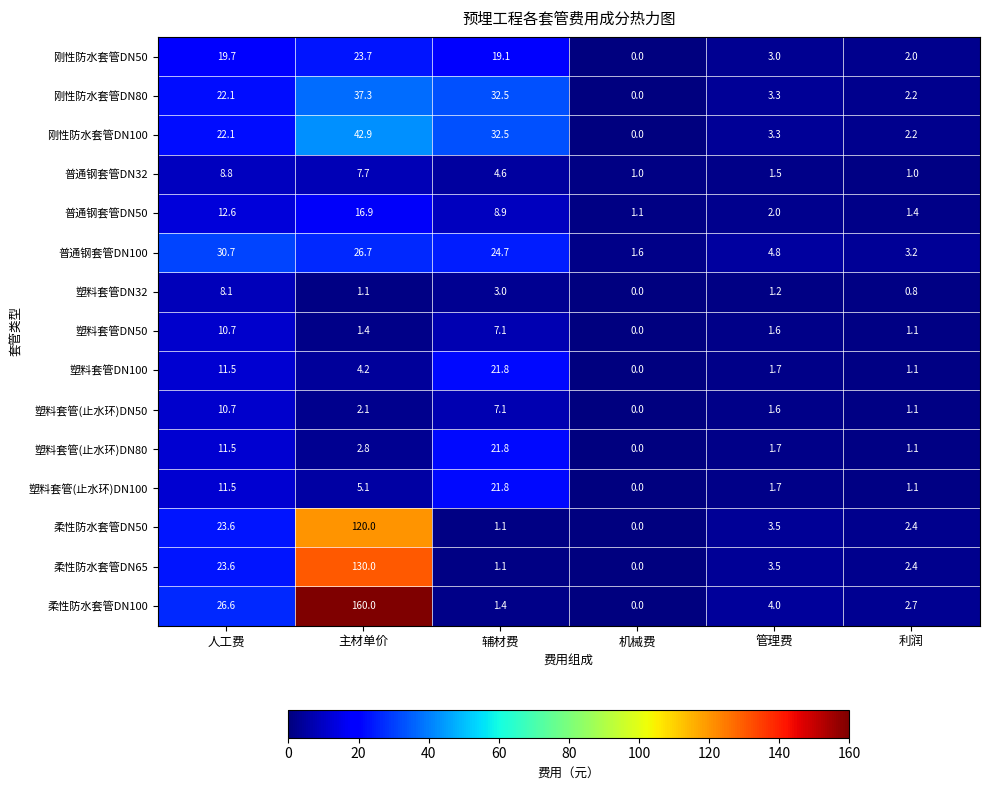

At how many categories does at least one series exceed 26?

3